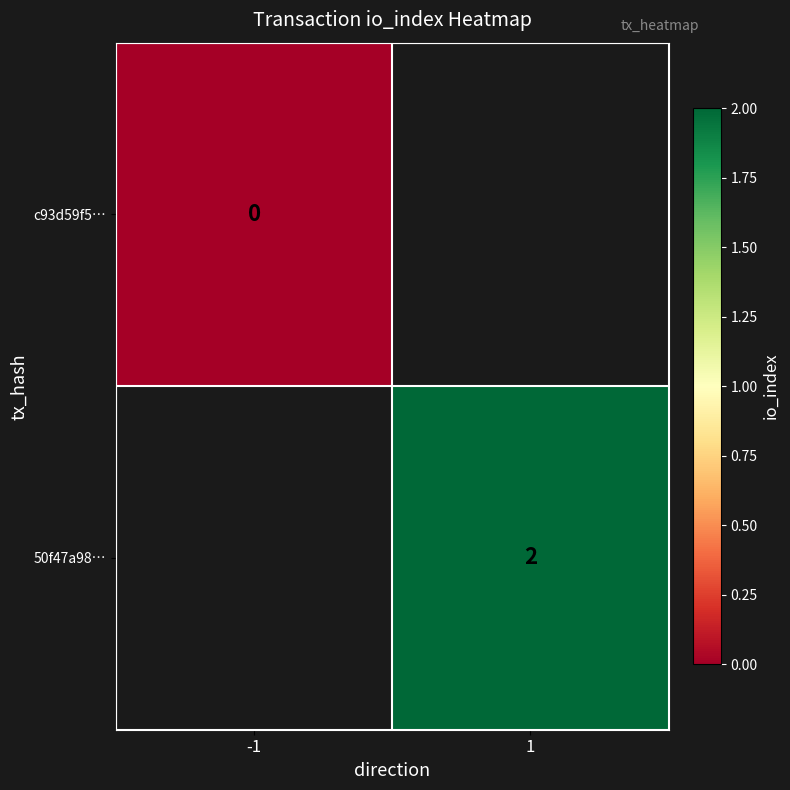

Is the value of c93d59f5… at -1 greater than the value of 50f47a98… at -1?

No